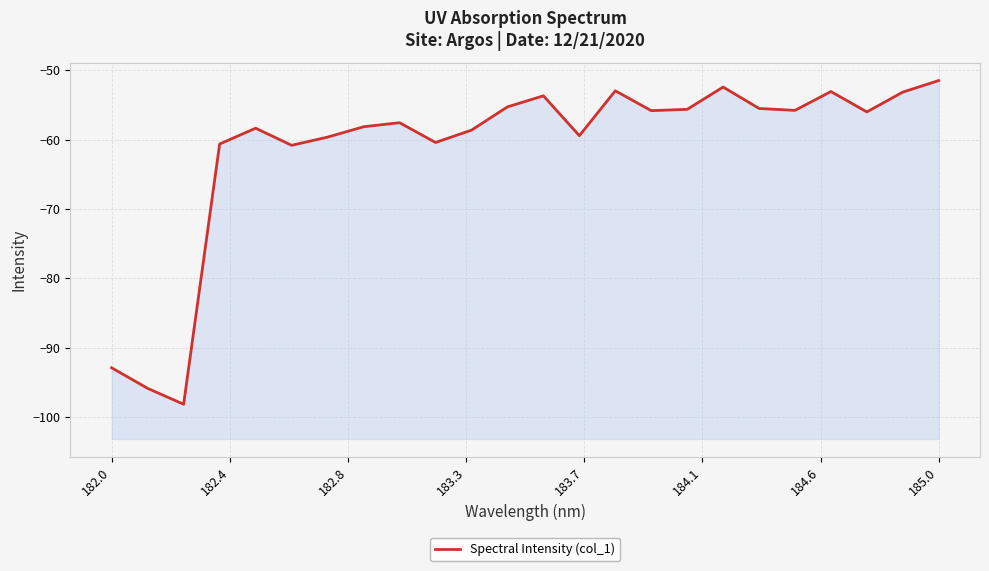

The value at 11 is -82.2. True or false?

False